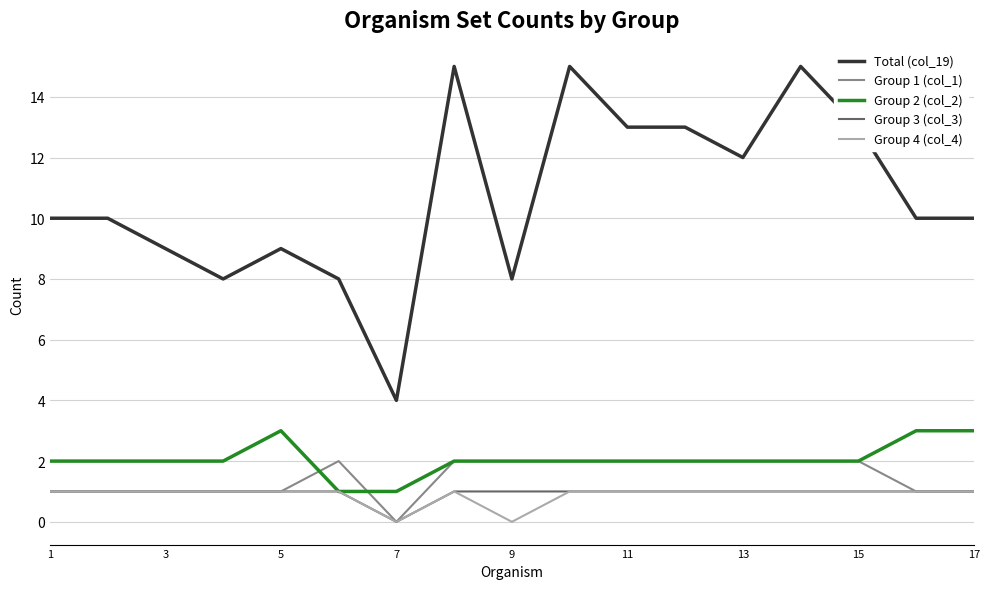

Which series has the largest total across all categories?

Total (col_19)